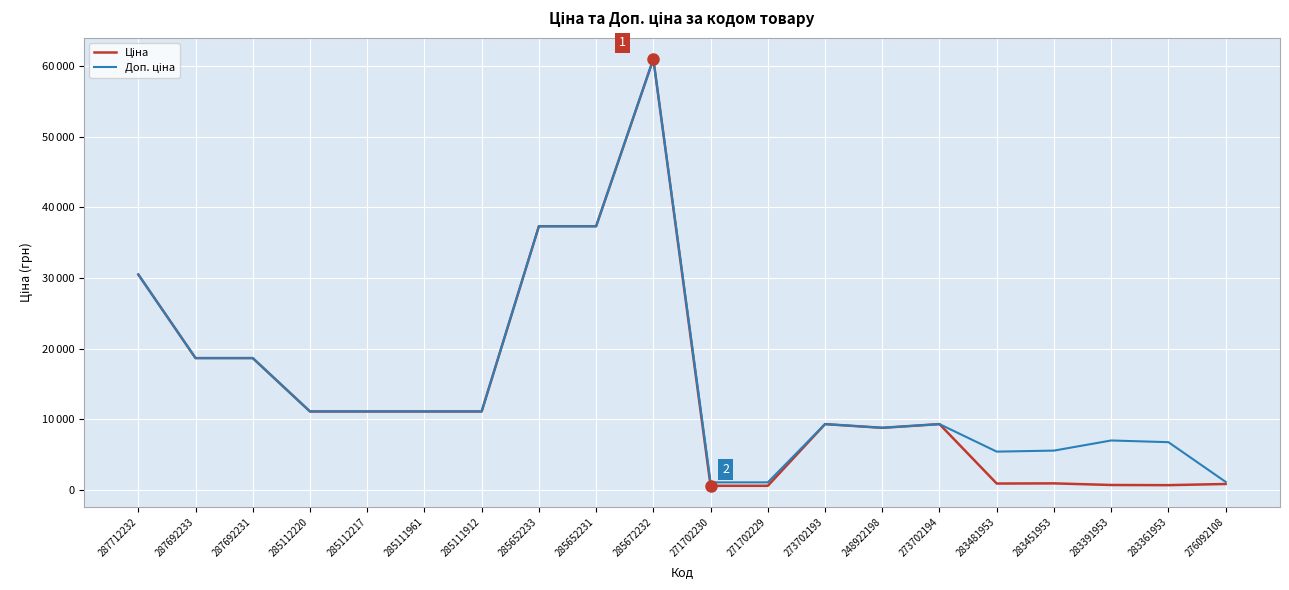

At which label does Ціна first exceed 11113?

287712232